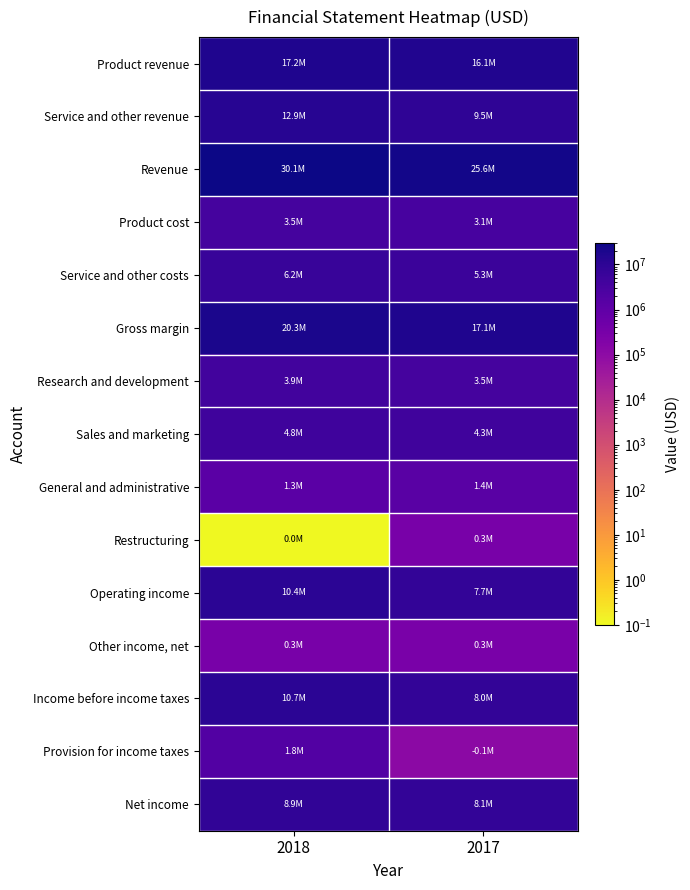

Rank the series by their maximum value, from lowest to highest.

Other income, net, Restructuring, General and administrative, Provision for income taxes, Product cost, Research and development, Sales and marketing, Service and other costs, Net income, Operating income, Income before income taxes, Service and other revenue, Product revenue, Gross margin, Revenue